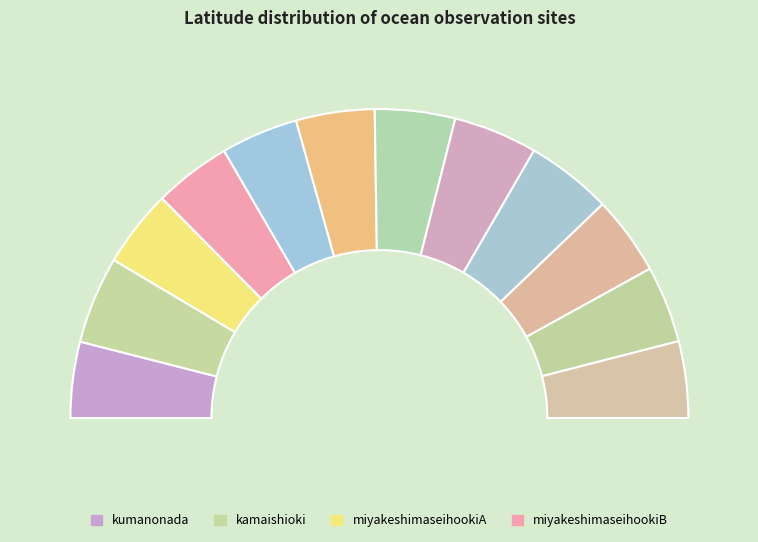

How many segments does this pie chart have?

12